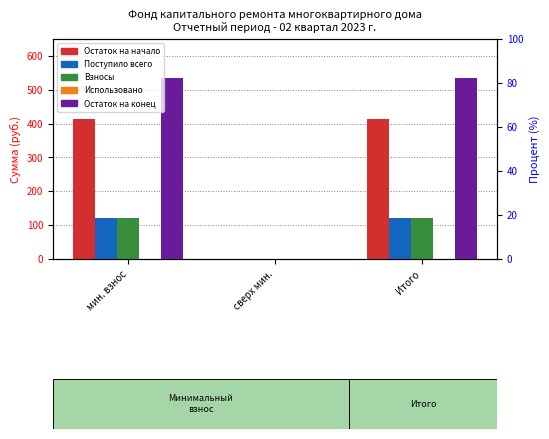

Is it true that Поступило всего equals 30.1 at Итого?

False